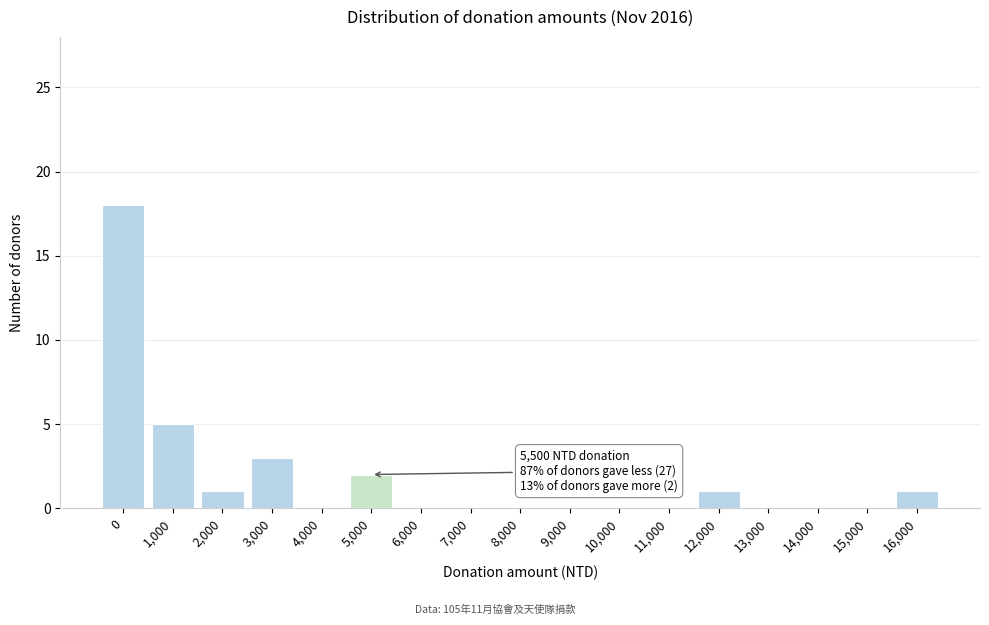

Reading right to left, what are all the values shown in this chart?

16,000=1	15,000=0	14,000=0	13,000=0	12,000=1	11,000=0	10,000=0	9,000=0	8,000=0	7,000=0	6,000=0	5,000=2	4,000=0	3,000=3	2,000=1	1,000=5	0=18